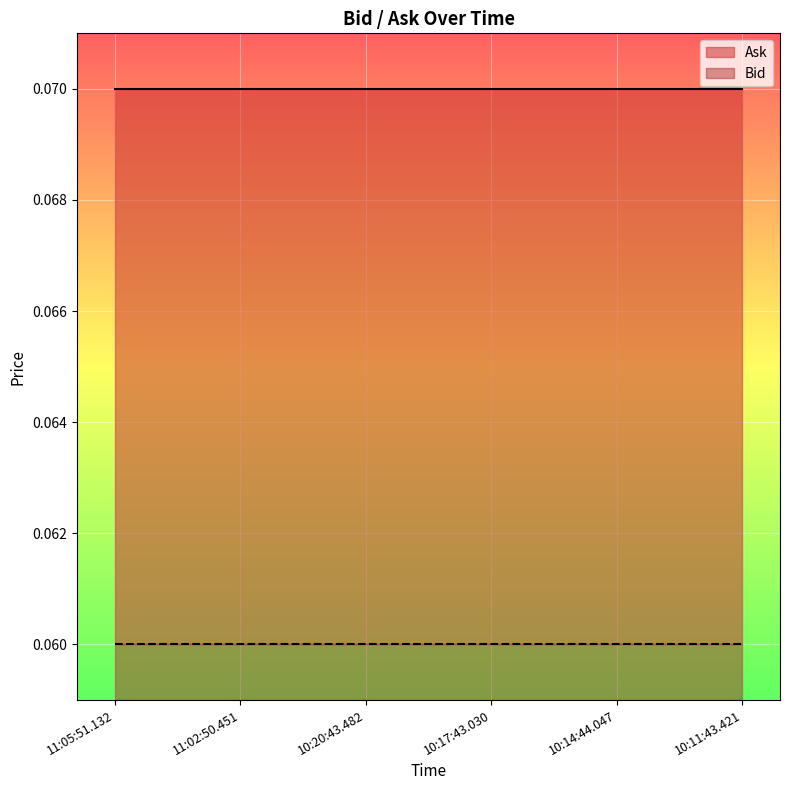

Is it true that Bid equals 0.0 at 10:11:43.421?

False